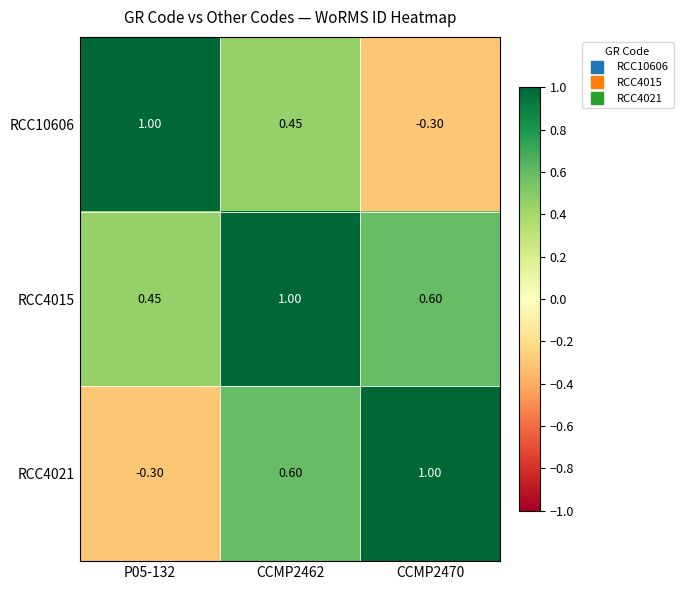

Is the value of RCC4021 at P05-132 greater than the value of RCC4015 at CCMP2462?

No